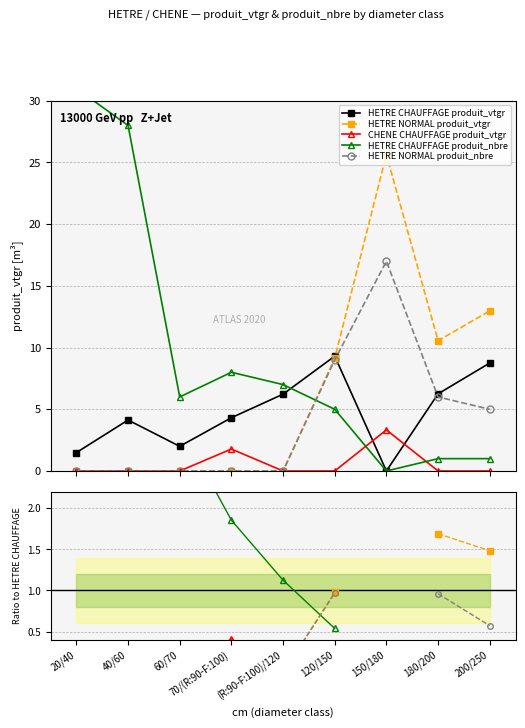

Count the number of data series in this chart.

5